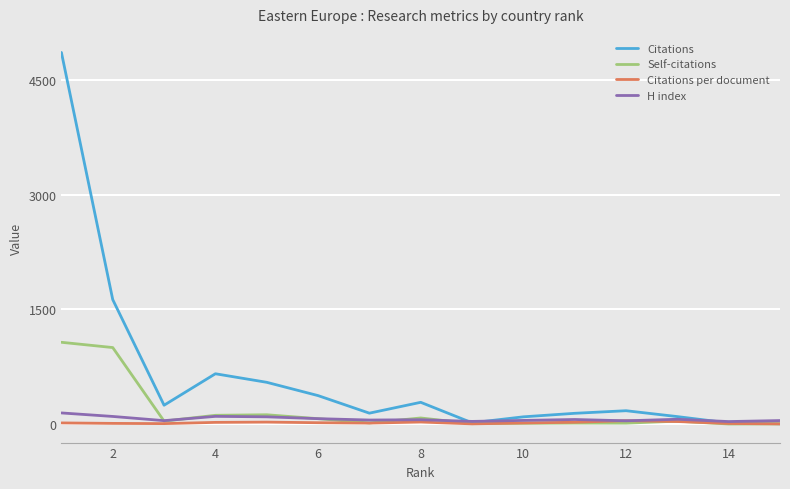

What is the difference between the maximum and minimum values in the H index series?

113.0